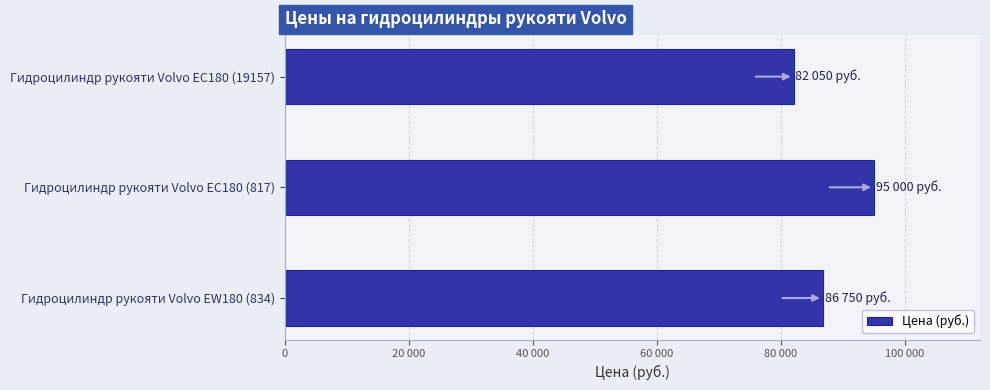

List the labels in order of value, largest first.

Гидроцилиндр рукояти Volvo EC180 (817), Гидроцилиндр рукояти Volvo EW180 (834), Гидроцилиндр рукояти Volvo EC180 (19157)